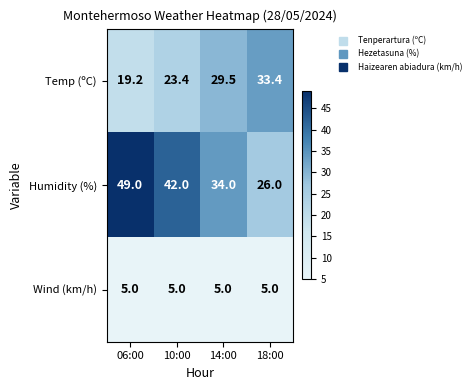

What is the smallest value displayed?

5.0